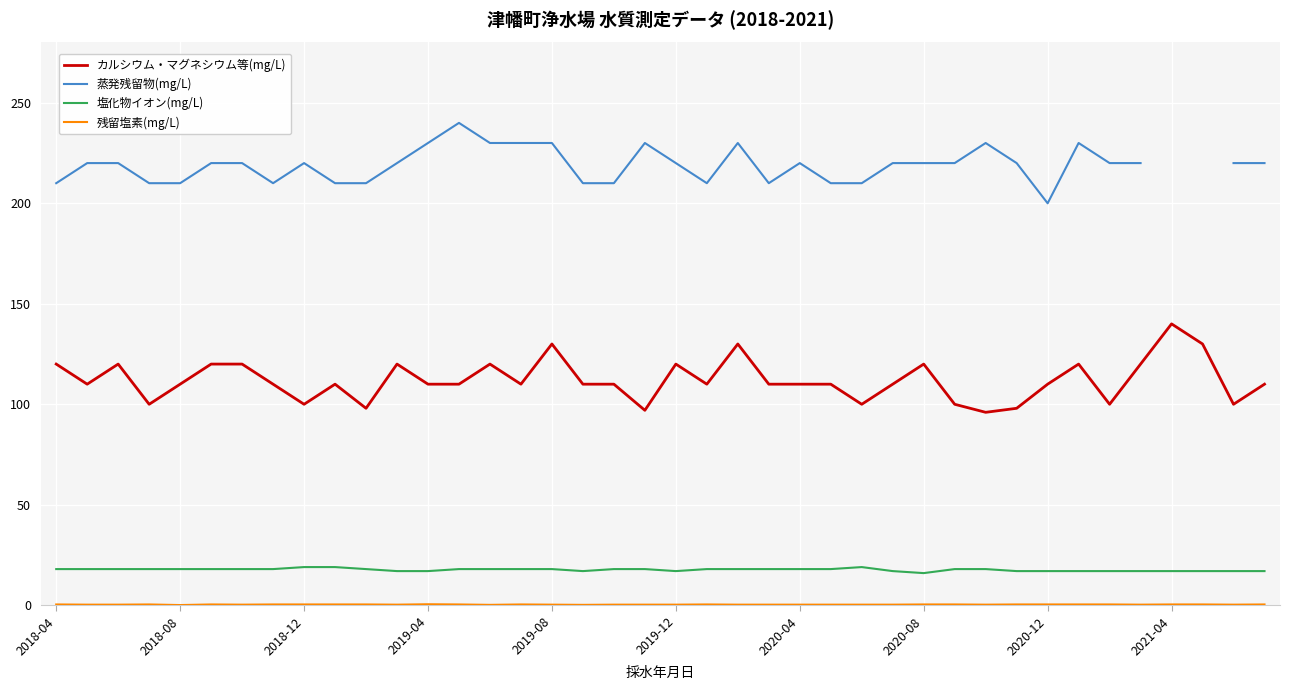

Rank the series at 27 from highest to lowest value.

蒸発残留物(mg/L), カルシウム・マグネシウム等(mg/L), 塩化物イオン(mg/L), 残留塩素(mg/L)